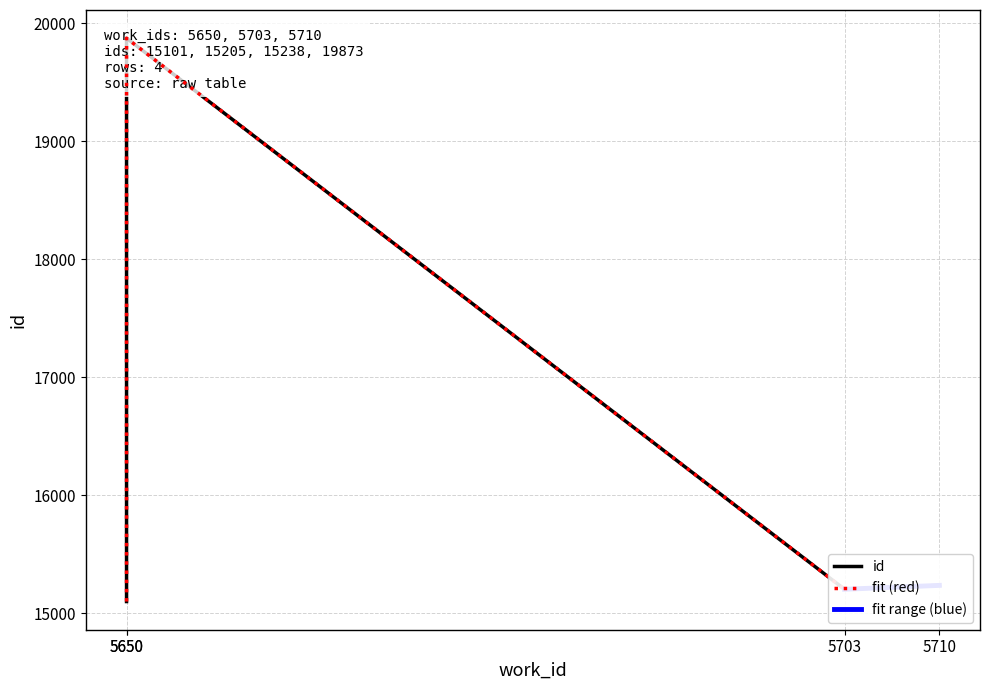

What is the sum of the values at 5703 and 5650?

30306